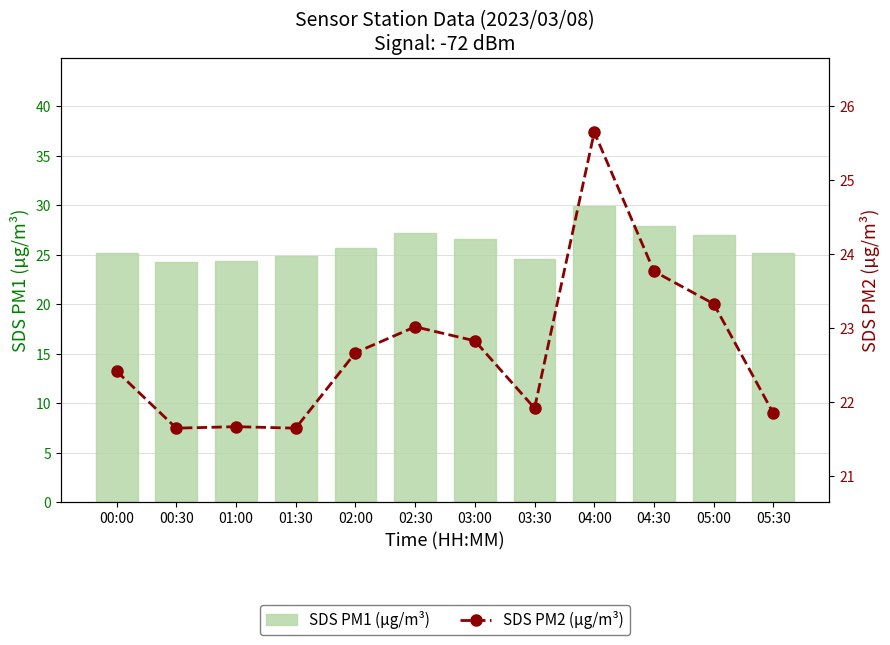

Rank the series by their maximum value, from lowest to highest.

SDS PM2 (µg/m³), SDS PM1 (µg/m³)